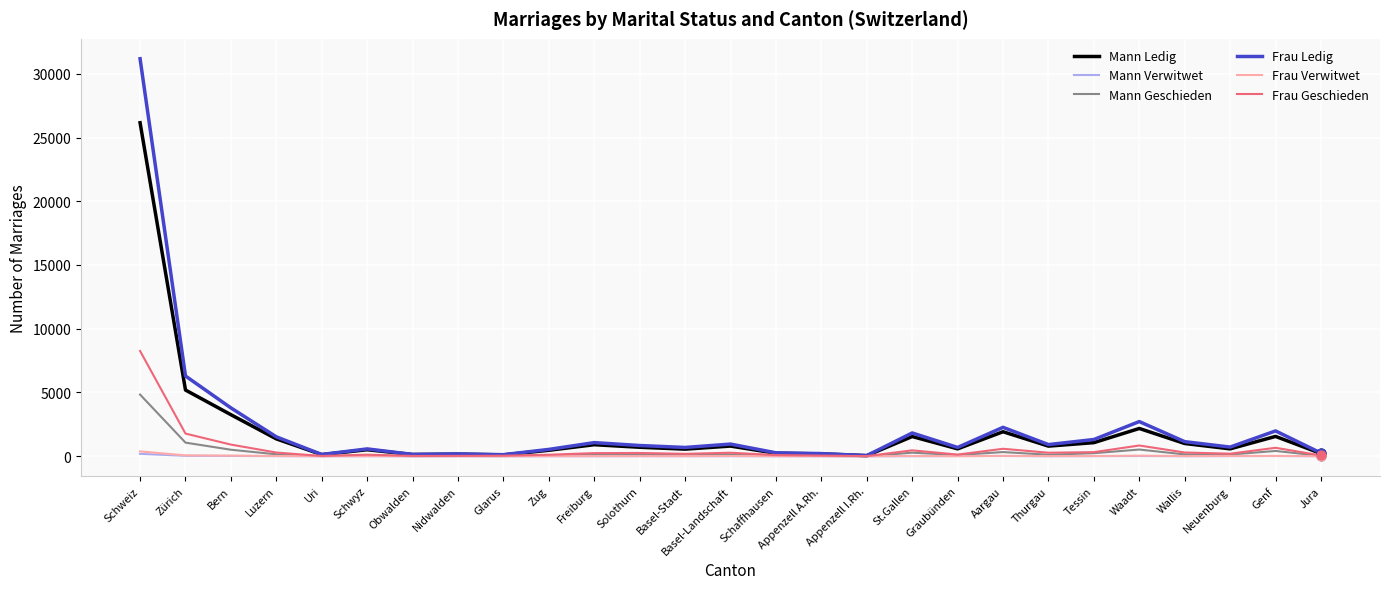

What are all the series names shown in the legend?

Mann Ledig, Mann Verwitwet, Mann Geschieden, Frau Ledig, Frau Verwitwet, Frau Geschieden